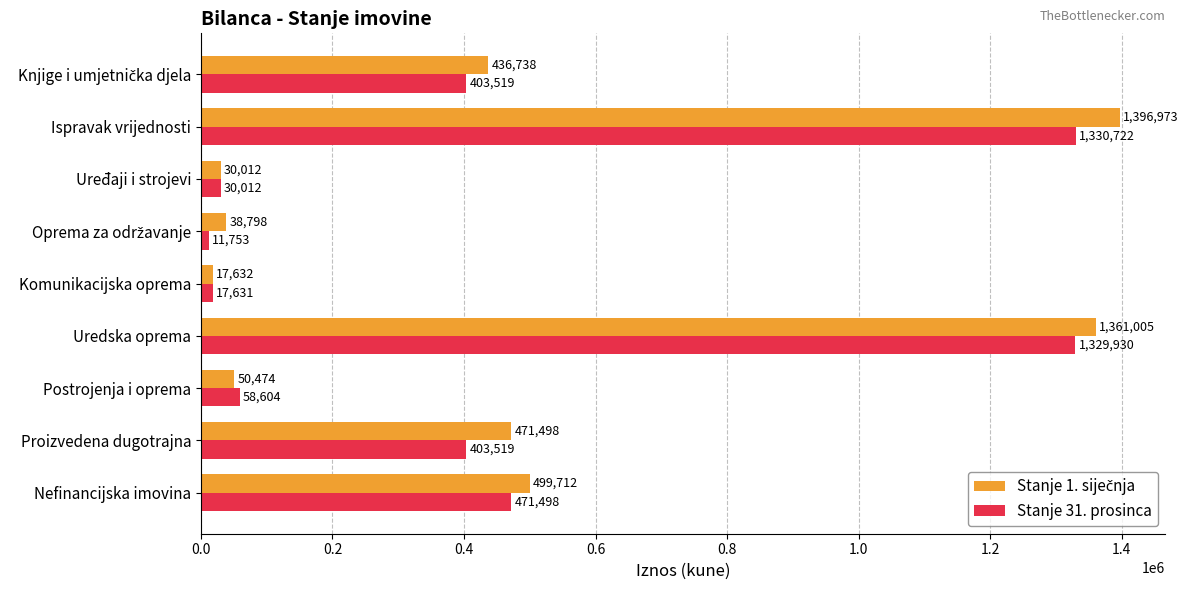

What is the sum of all Stanje 31. prosinca values?

4057188